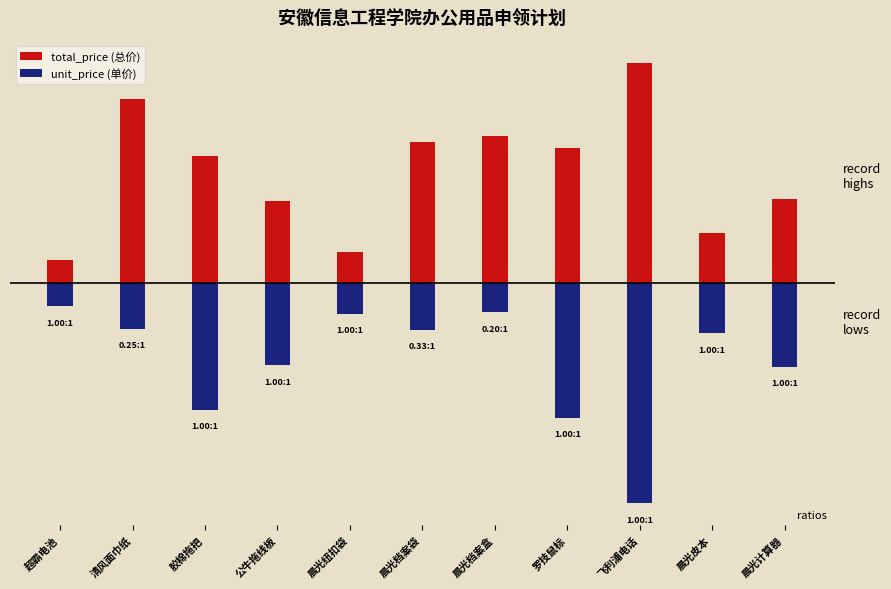

Reading left to right, transcribe all the data shown in this chart.

total_price (总价): 超霸电池=8.3	清风面巾纸=65.2	胶棉拖把=45.0	公牛拖线板=29.1	晨光纽扣袋=10.9	晨光档案袋=49.8	晨光档案盒=52.0	罗技鼠标=47.7	飞利浦电话=78.0	晨光皮本=17.8	晨光计算器=29.7
unit_price (单价): 超霸电池=-8.3	清风面巾纸=-16.3	胶棉拖把=-45.0	公牛拖线板=-29.1	晨光纽扣袋=-10.9	晨光档案袋=-16.6	晨光档案盒=-10.4	罗技鼠标=-47.7	飞利浦电话=-78.0	晨光皮本=-17.8	晨光计算器=-29.7